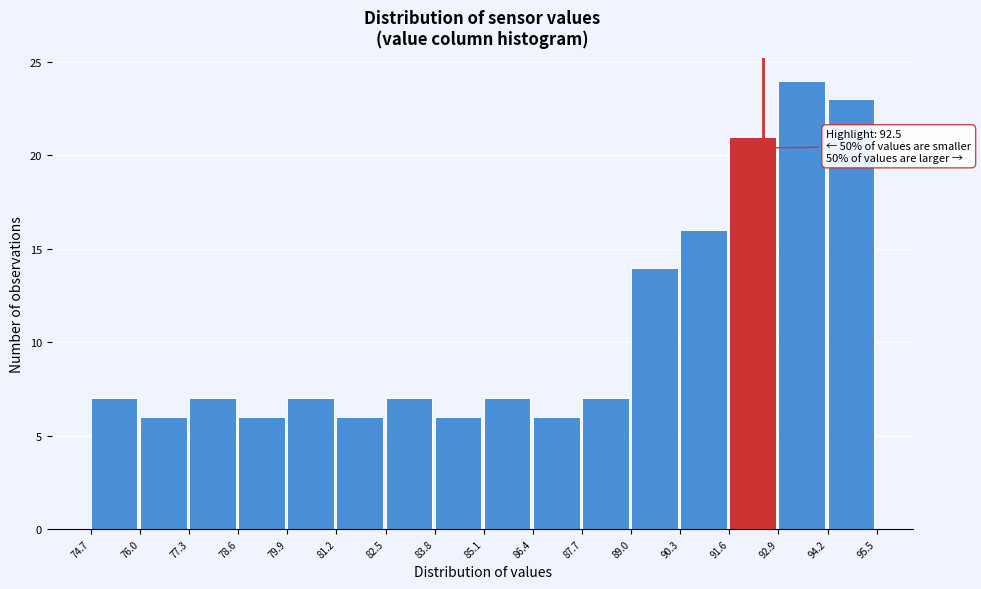

Which range on the x-axis has the tallest bar?

92.9 to 94.2